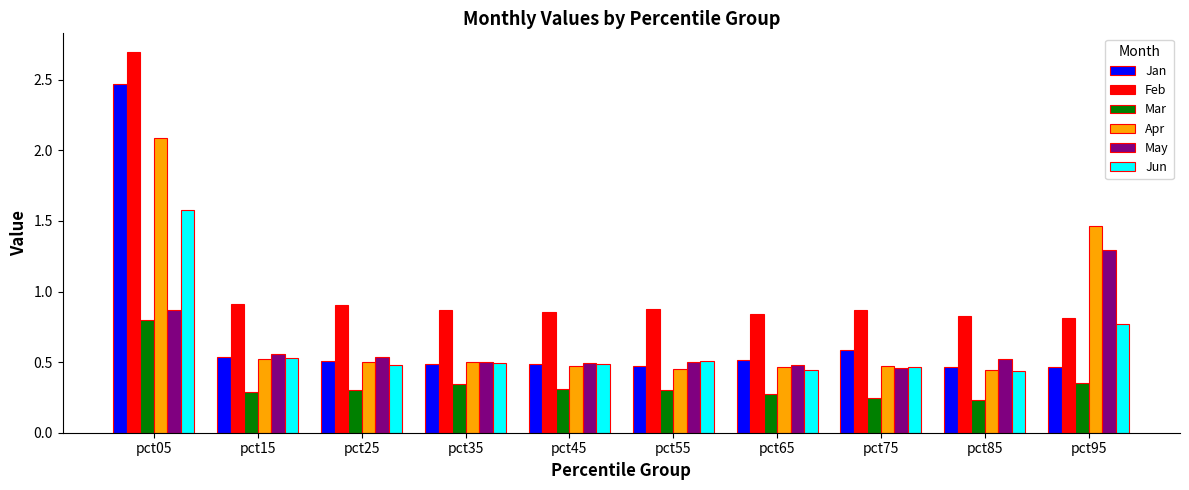

How many distinct data groups are displayed?

6